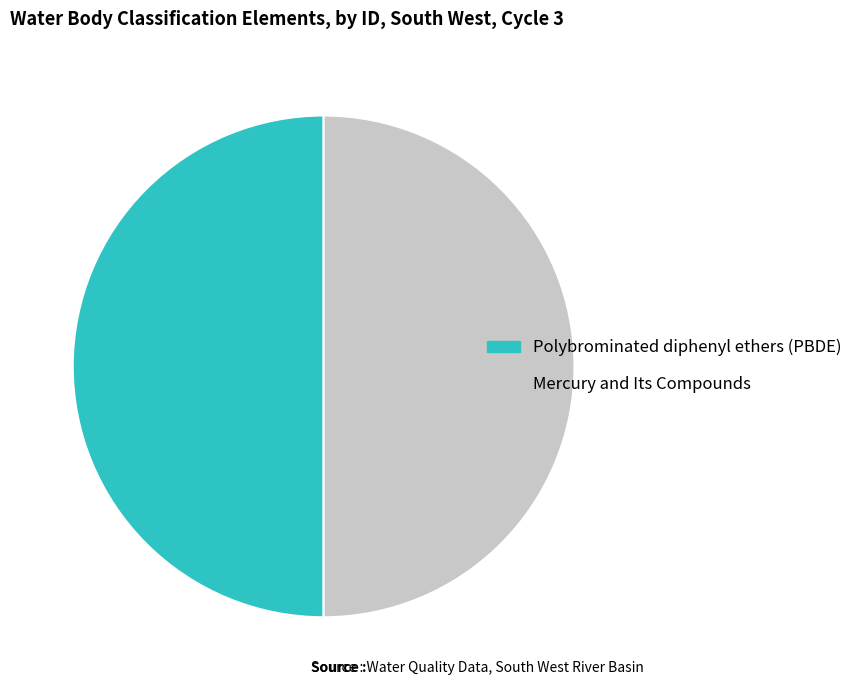

The Polybrominated diphenyl ethers (PBDE) slice represents 37% of the pie. True or false?

False